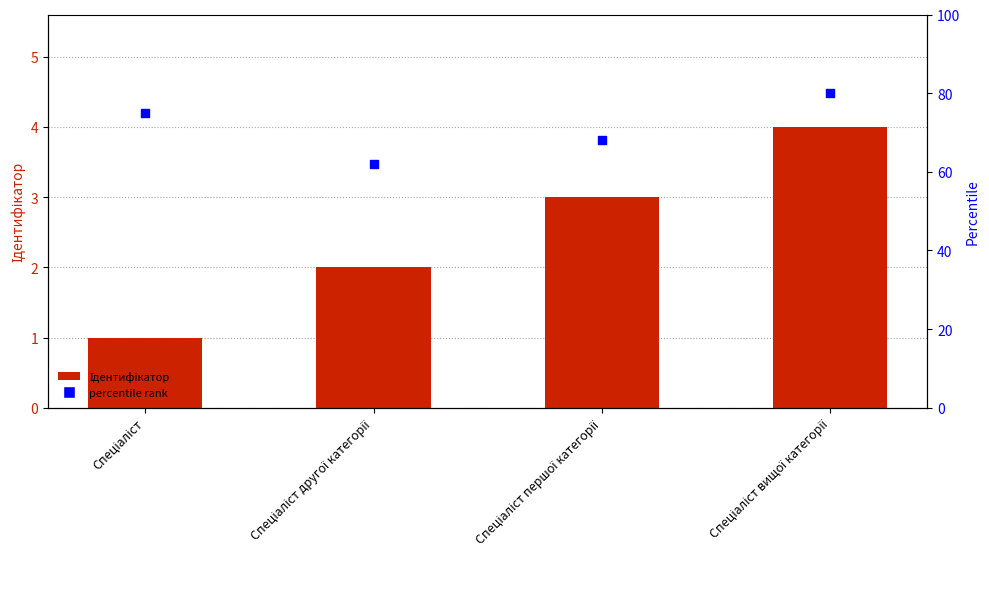

What is the total value across all series at Спеціаліст другої категорії?

64